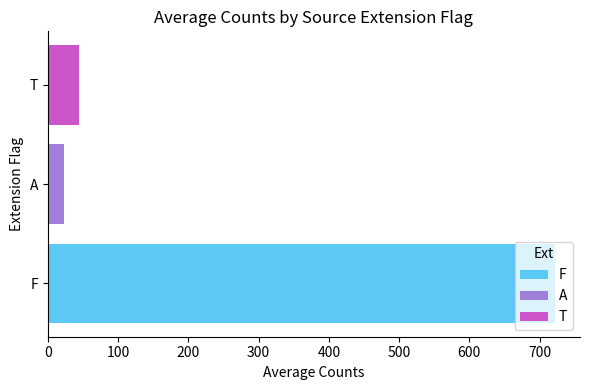

List the labels in order of F value, smallest first.

A